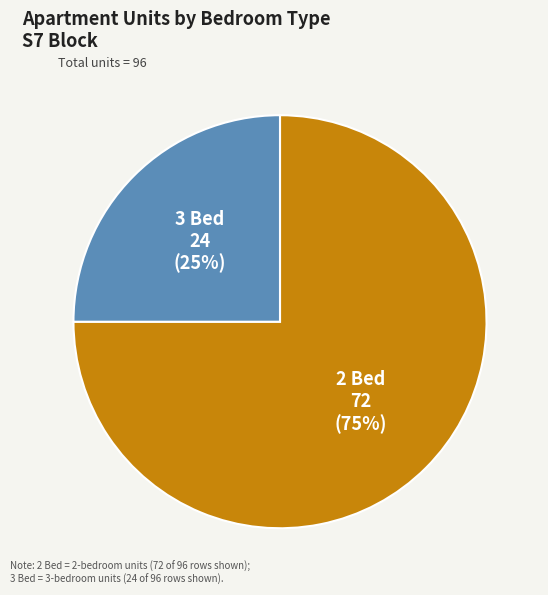

What is the largest slice in the pie chart?

2 Bed